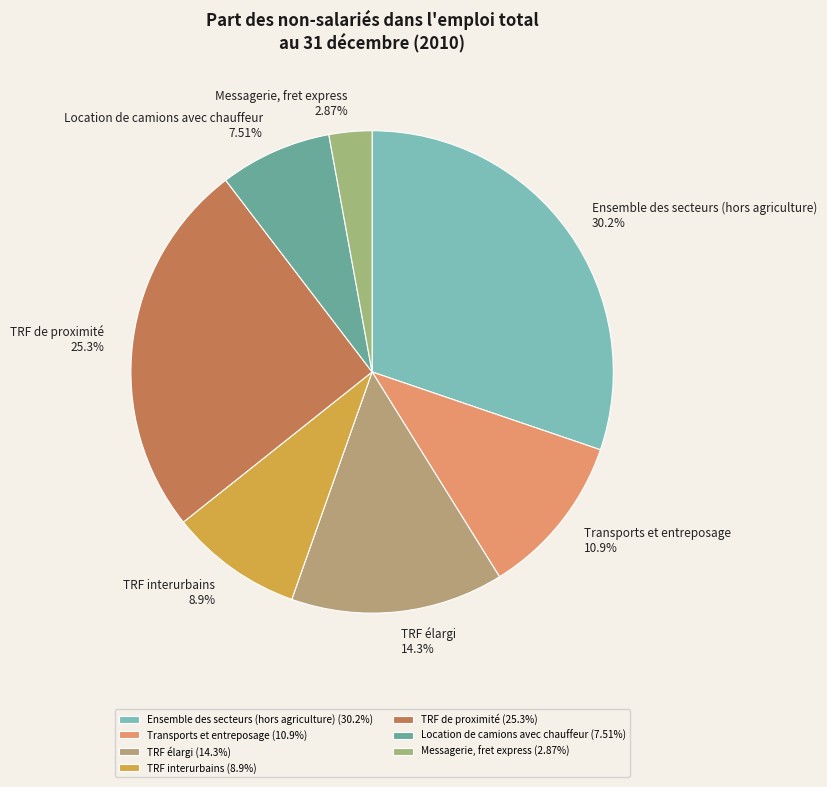

Which category has the smallest portion of the pie?

Messagerie, fret express